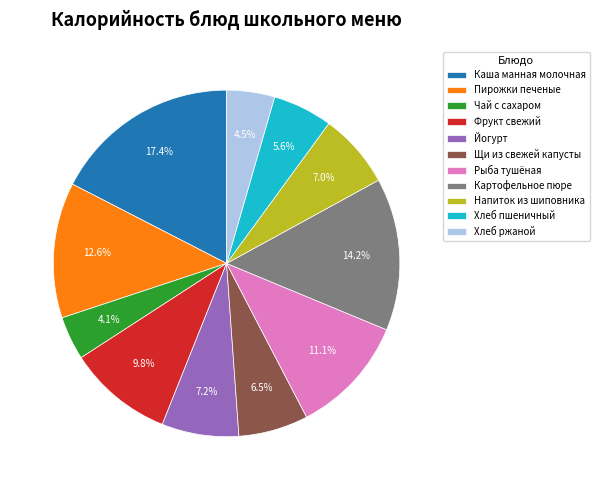

What percentage is NOT represented by Щи из свежей капусты?

93.5%